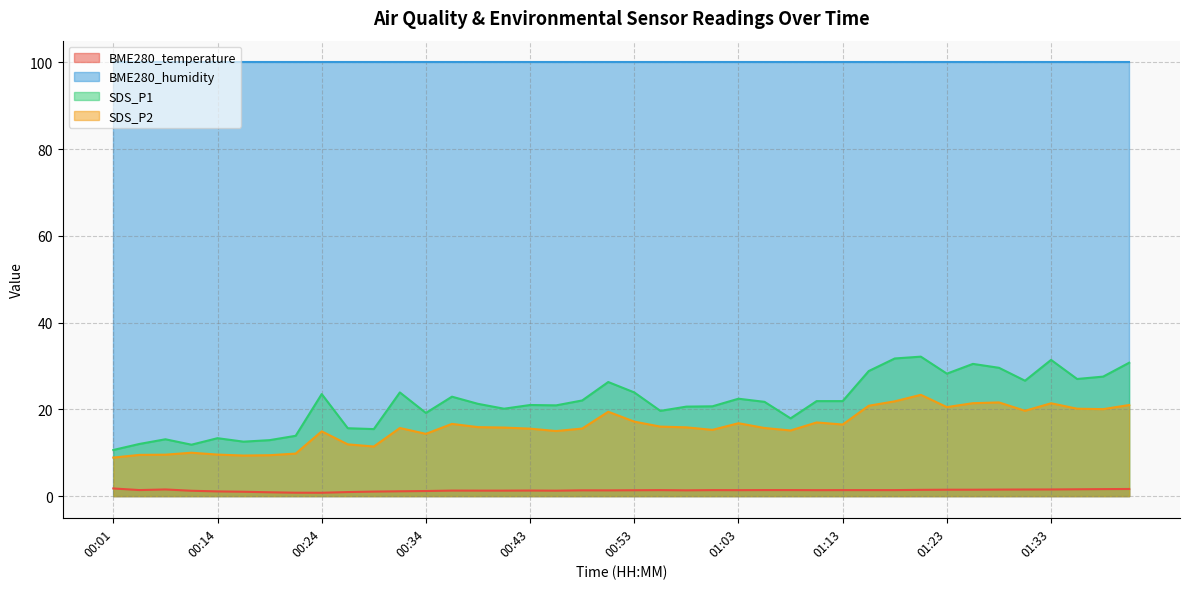

Which series has the largest total across all categories?

BME280_humidity